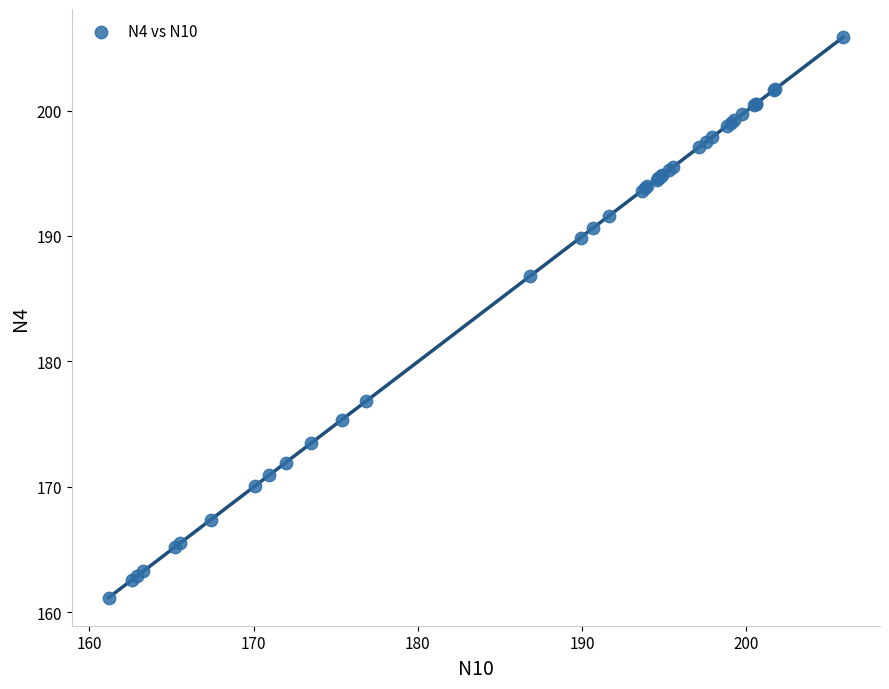

What Y value in the scatter plot is closest to 183?

186.8